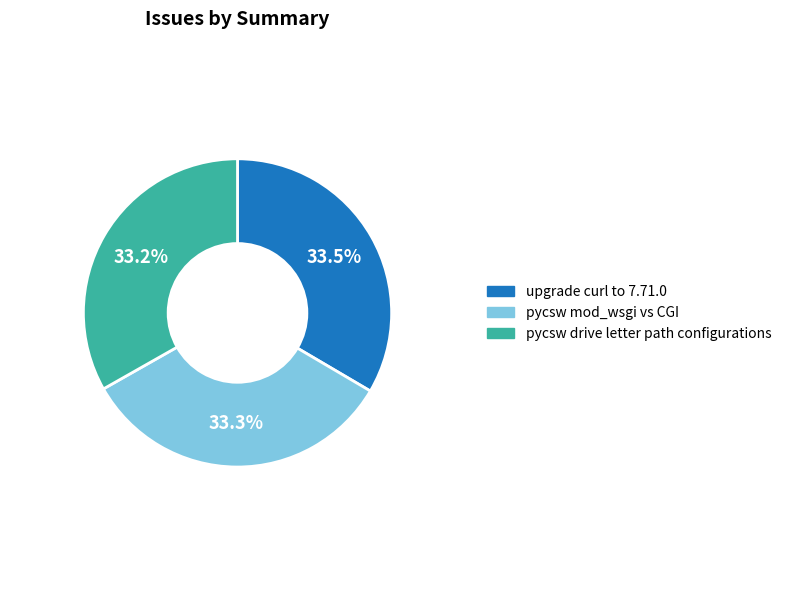

How many segments does this pie chart have?

3